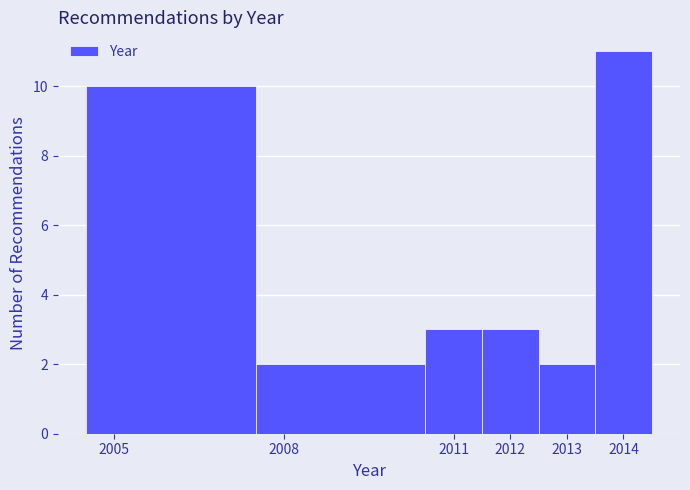

Reading left to right, list every bar in this chart as the range it spans on the x-axis followed by its height. The values are not printed on the chart, so give them approximately, as read against the axis.

2004.5 to 2007.5: 10
2007.5 to 2010.5: 2
2010.5 to 2011.5: 3
2011.5 to 2012.5: 3
2012.5 to 2013.5: 2
2013.5 to 2014.5: 11